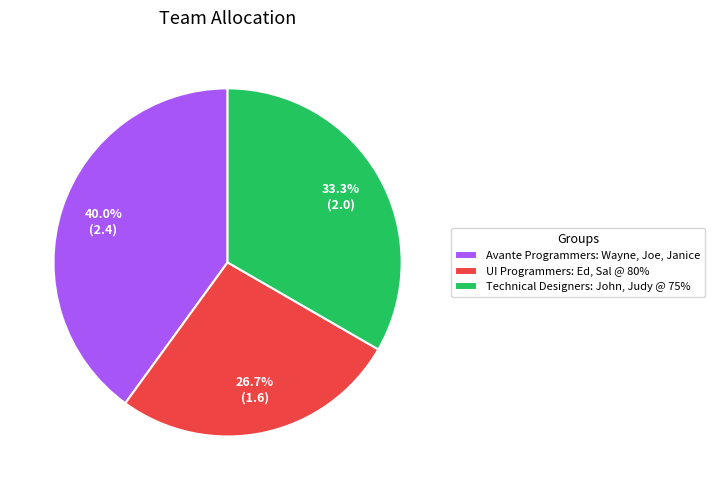

Rank the categories by value from lowest to highest.

UI Programmers: Ed, Sal @ 80%, Technical Designers: John, Judy @ 75%, Avante Programmers: Wayne, Joe, Janice